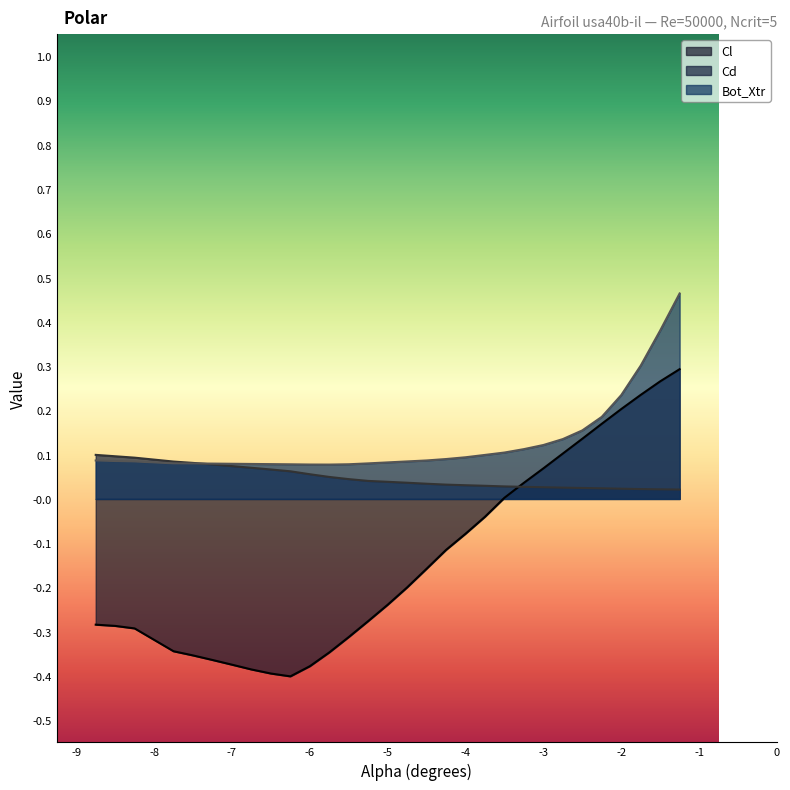

At -4, list the series in order from largest to smallest.

Bot_Xtr, Cd, Cl